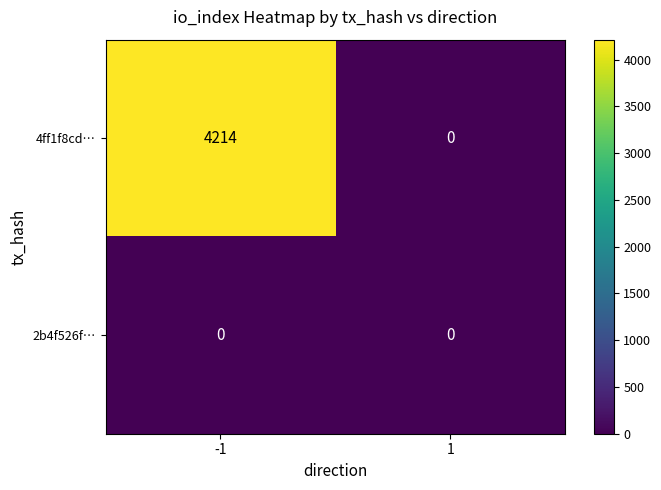

Reading left to right, extract all data points from this chart.

4ff1f8cd…: 4214	0
2b4f526f…: 0	0